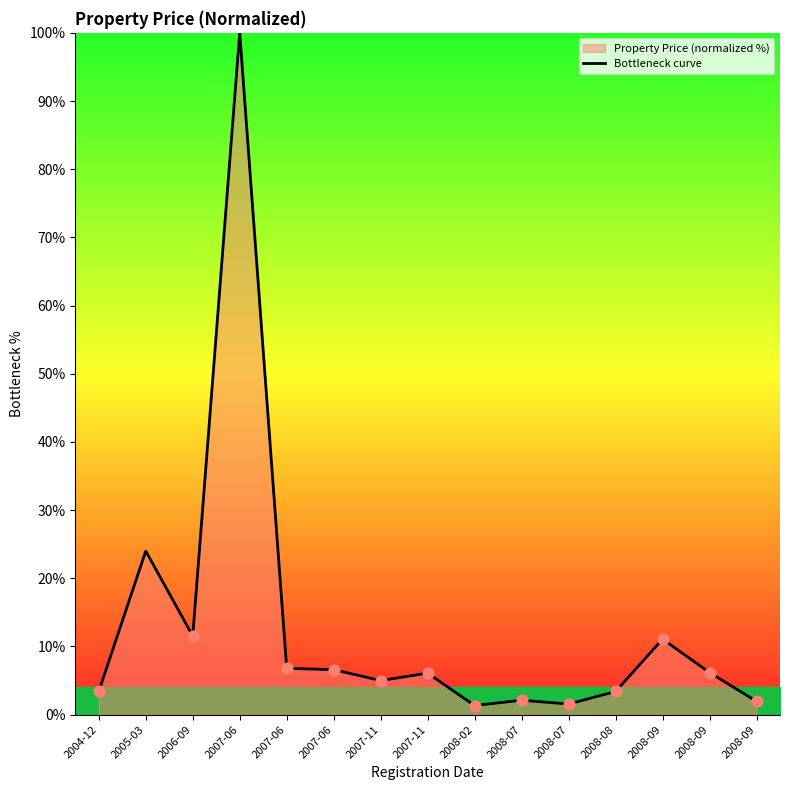

What is the change in value from 2005-03 to 2007-06?

-17.4